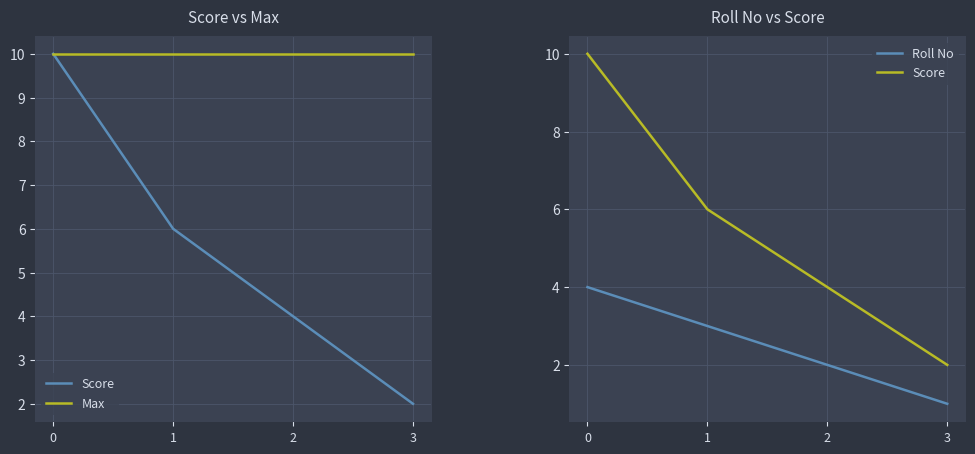

At how many categories does at least one series exceed 5?

4